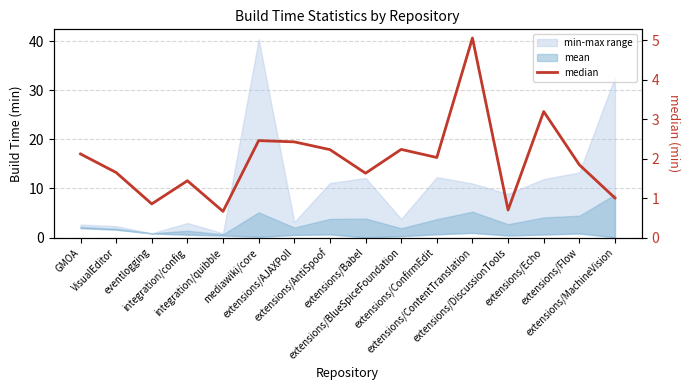

How many categories are shown in the chart?

16